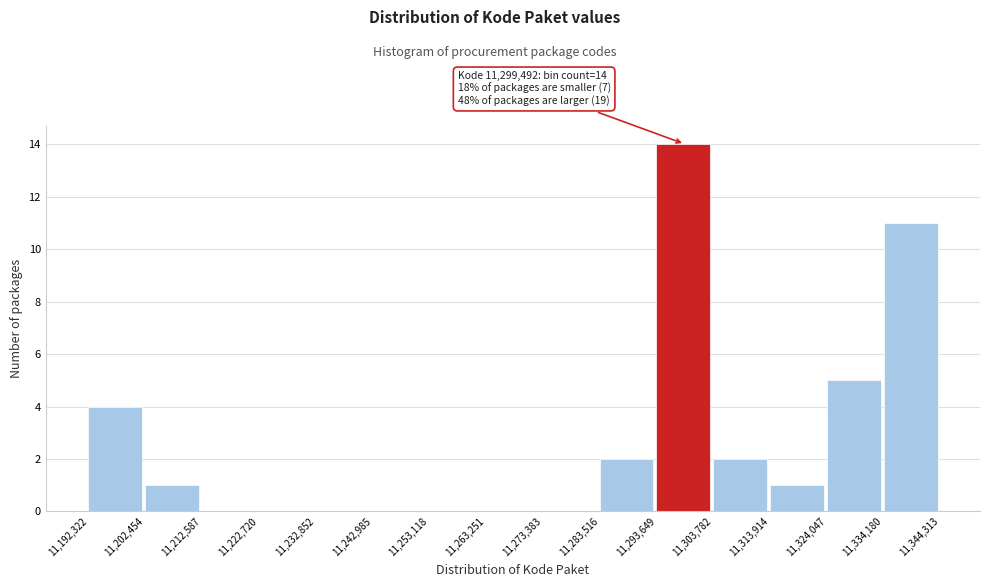

Over which range of the x-axis is the bar tallest?

11,293,649 to 11,303,782